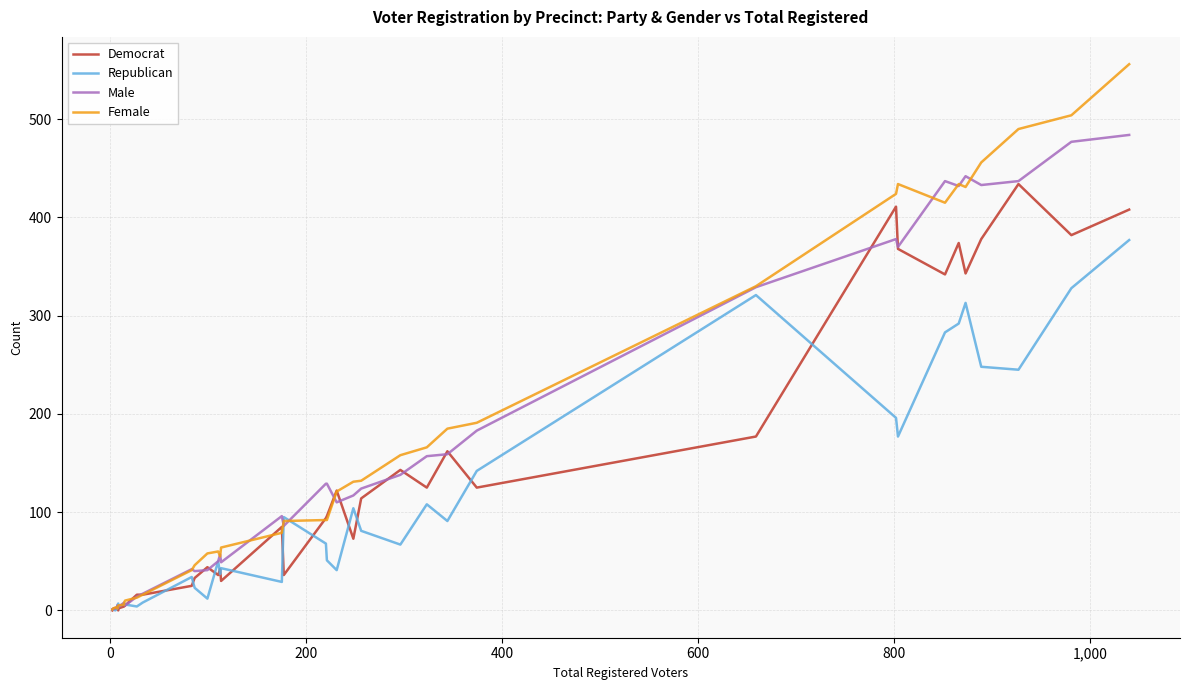

What is the difference between the maximum and minimum values in the Republican series?

377